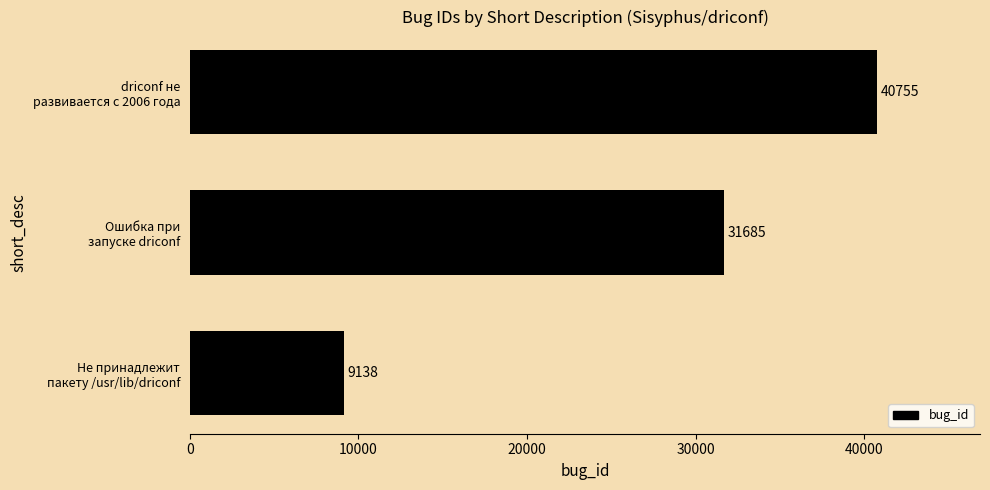

Count the values in the range 9138 to 40755.

3